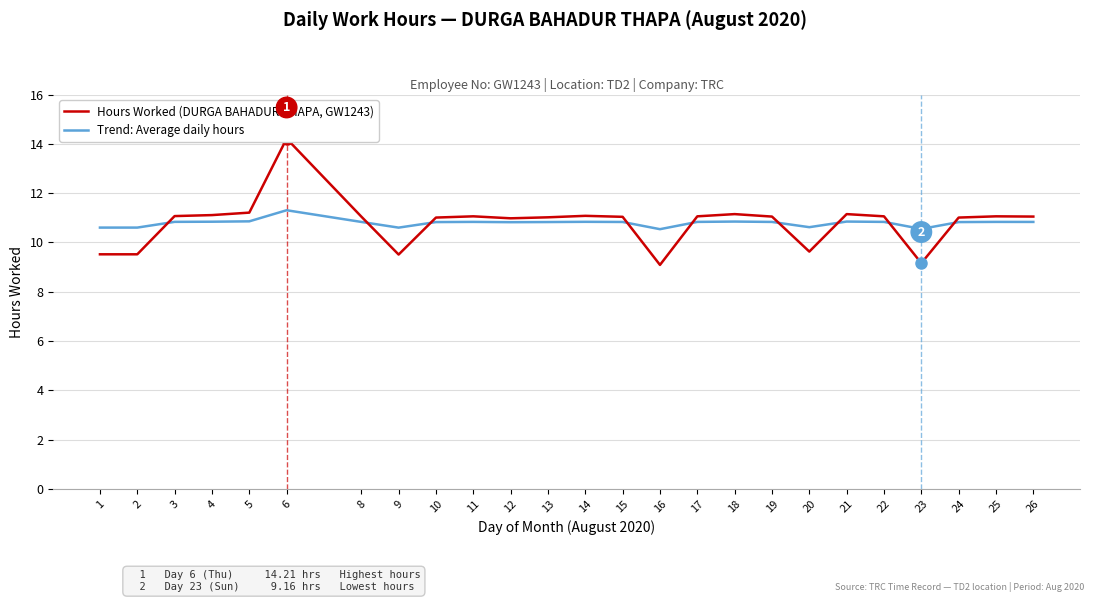

True or false: Trend: Average daily hours has more than 1 points higher than both neighbors.

True